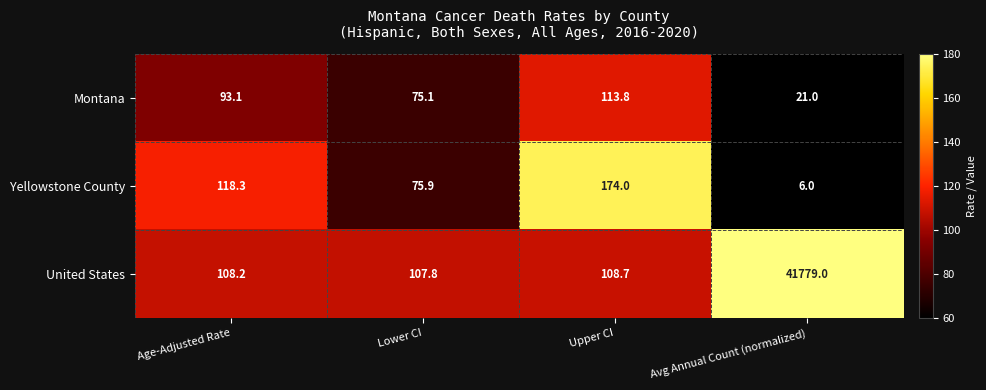

What is the greatest value displayed?

41779.0